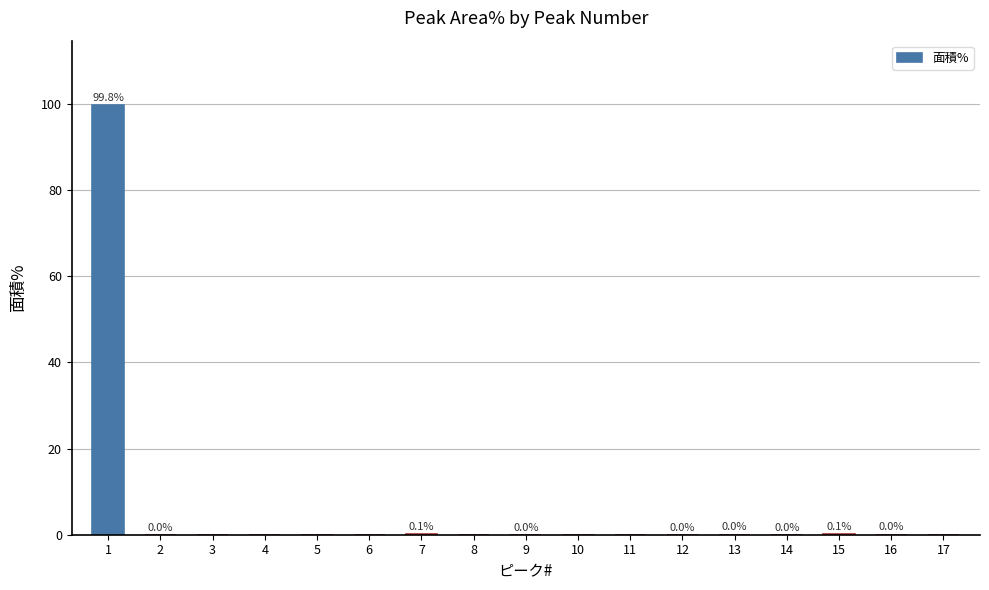

The chart shows a value of 0.0 at 10. True or false?

True